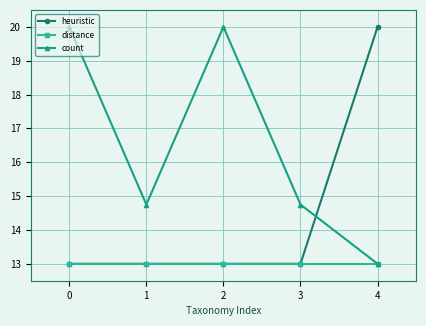

How many intersections are there between heuristic and count?

1